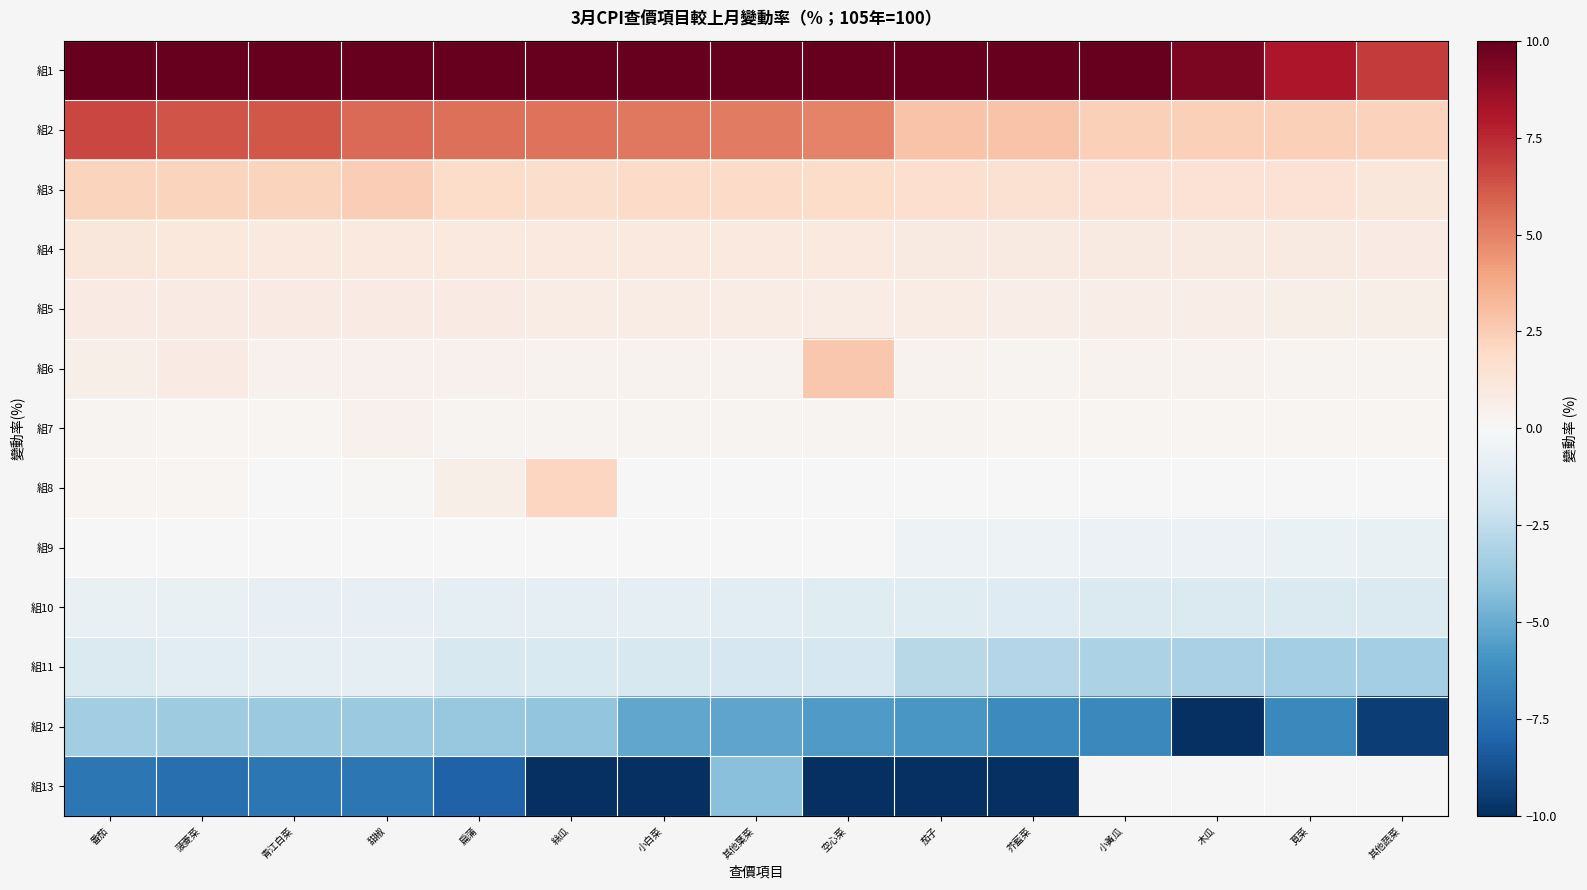

Rank the categories by 組2 value from lowest to highest.

其他蔬菜, 莧菜, 木瓜, 小黃瓜, 芥藍菜, 茄子, 空心菜, 其他葉菜, 小白菜, 絲瓜, 扁蒲, 甜椒, 青江白菜, 菠菱菜, 番茄